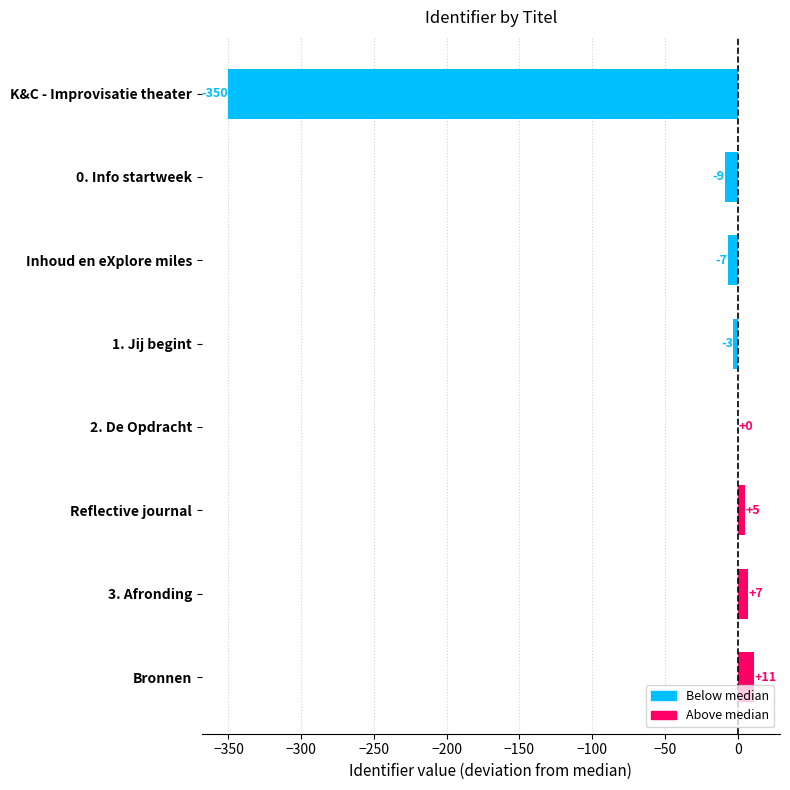

The chart shows a value of 0.0 at 2. De Opdracht. True or false?

True